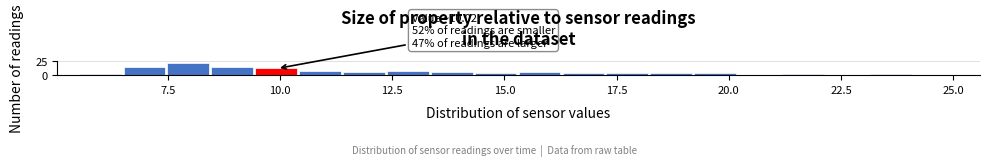

Around what value on the x-axis is the tallest bar? Give the approximate position of its centre, as read against the axis.

8.0